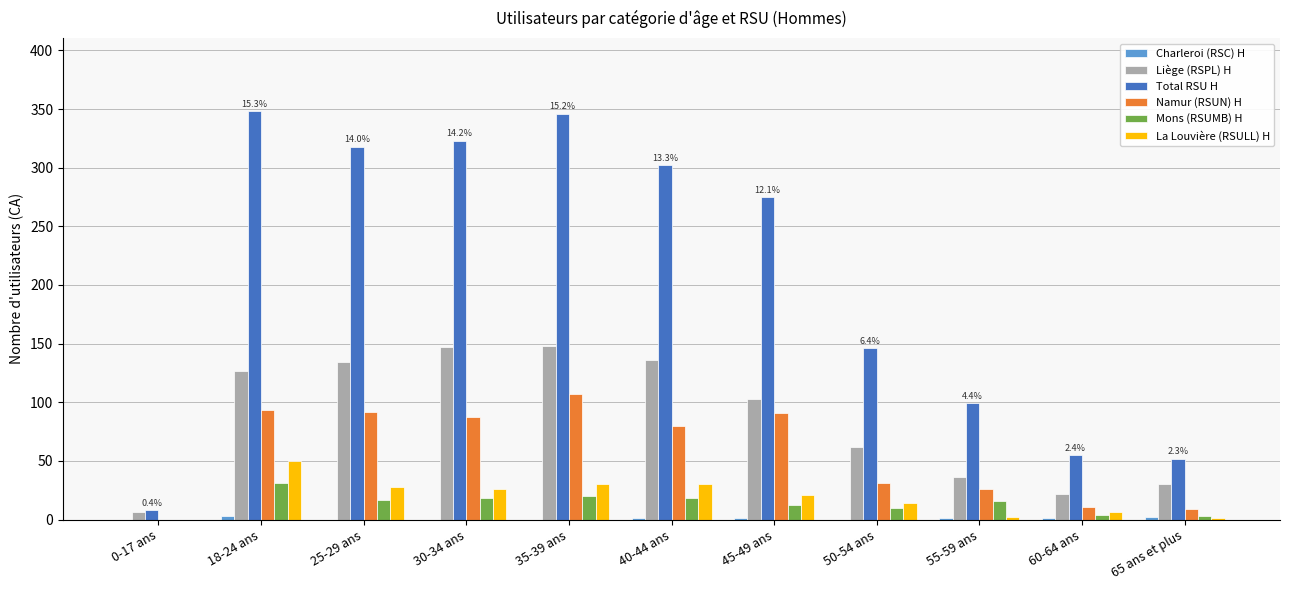

True or false: Mons (RSUMB) H has a value of 0 at 0-17 ans.

True